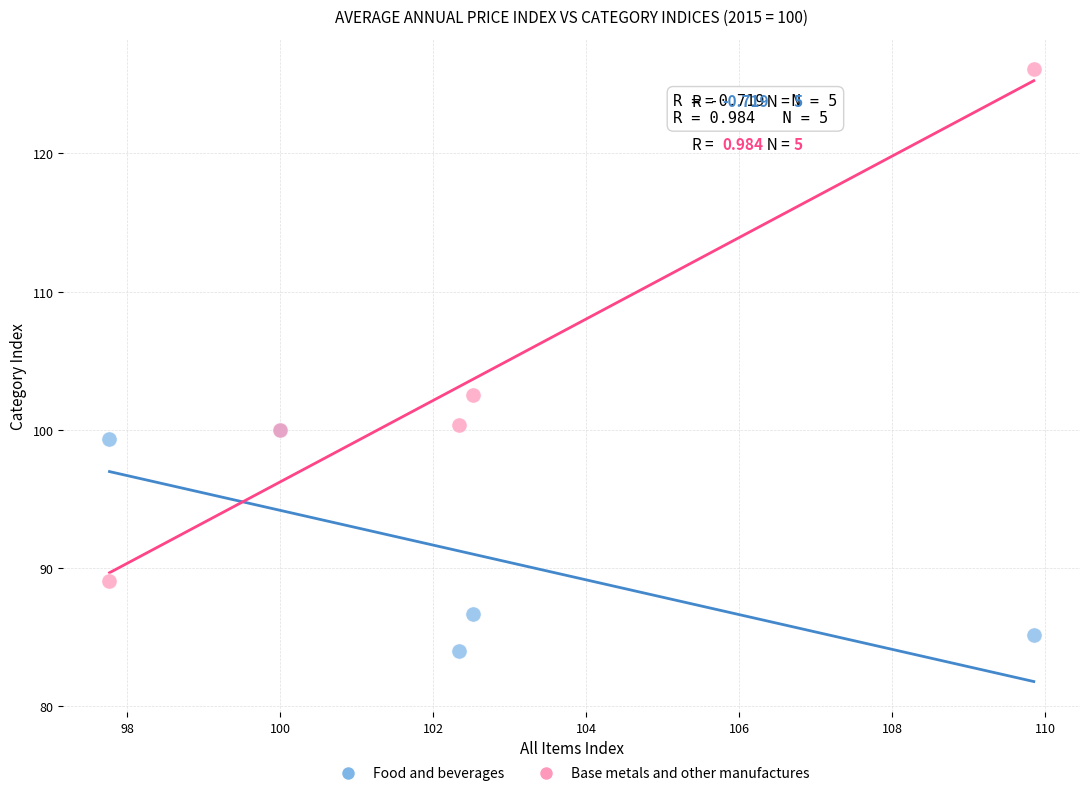

What are all the series names shown in the legend?

Food and beverages, Base metals and other manufactures